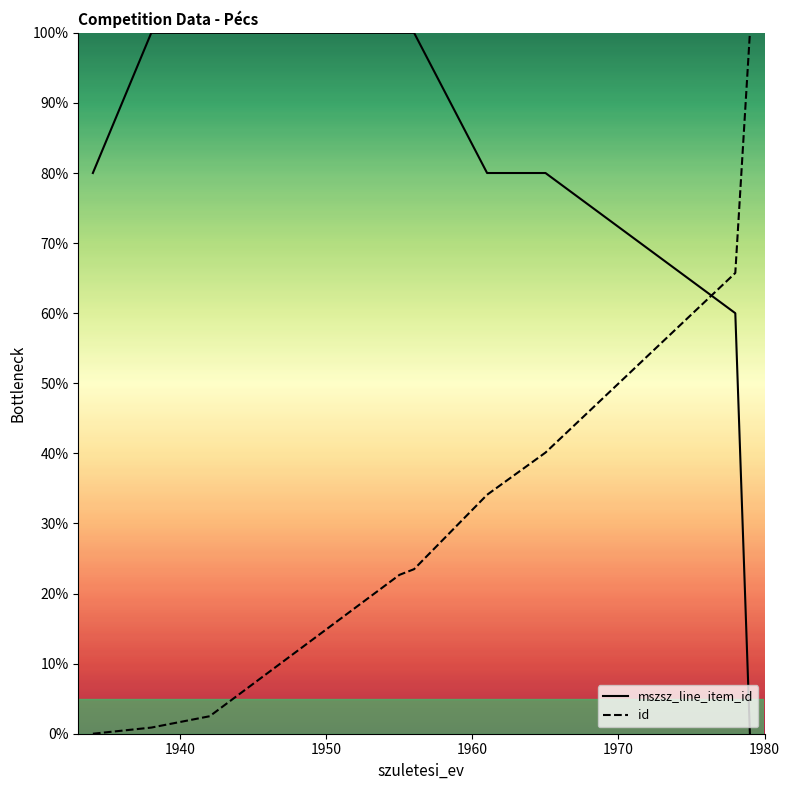

Which series has the largest total across all categories?

mszsz_line_item_id